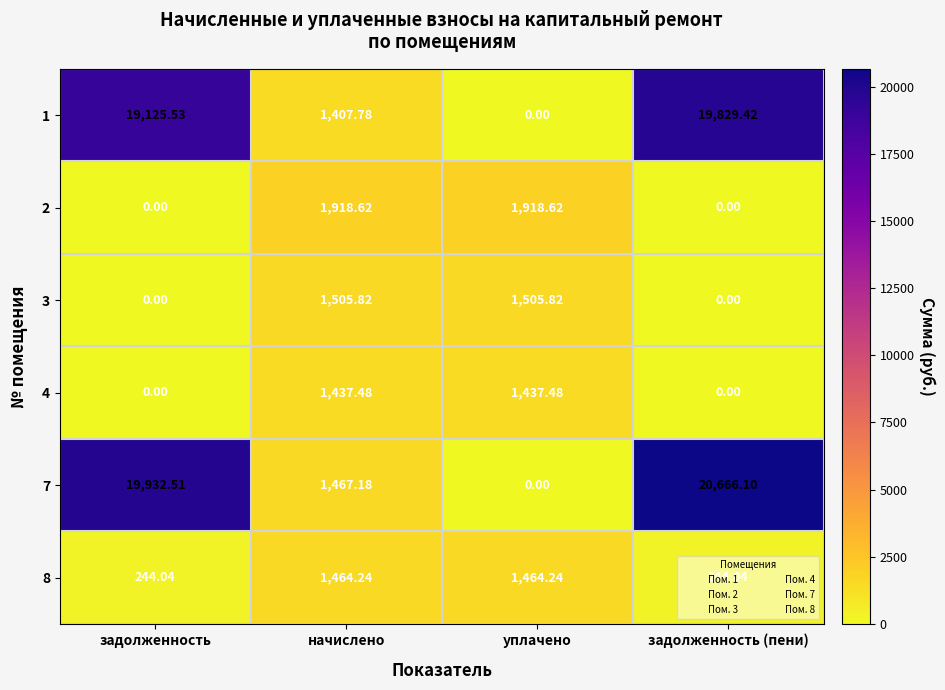

At which label does 8 first exceed 1464?

начислено